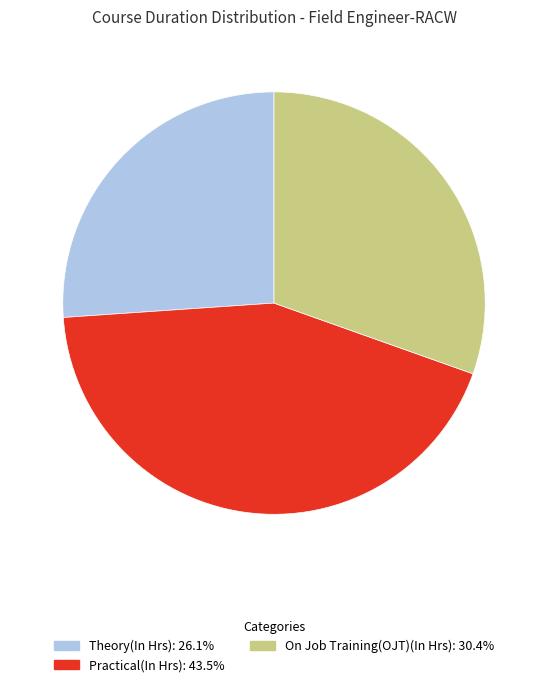

Does any single category account for the majority?

No